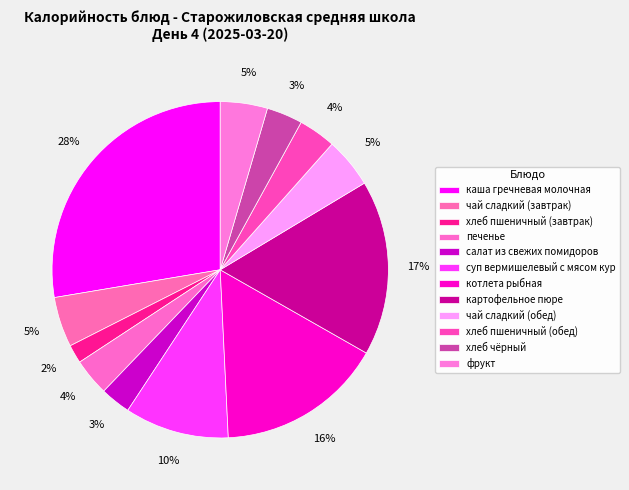

Count the number of slices in the pie.

12